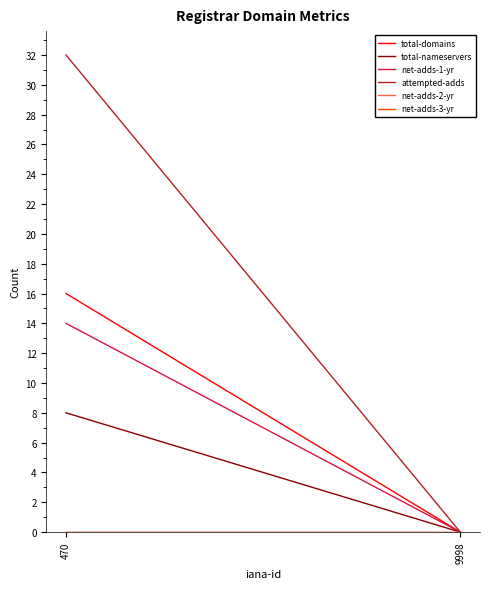

At how many categories does at least one series exceed 20?

1